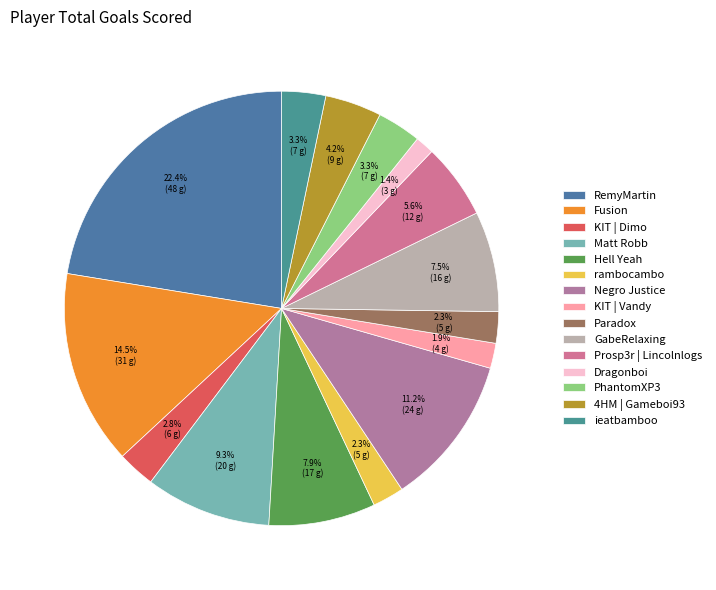

How many slices are in this pie chart?

15